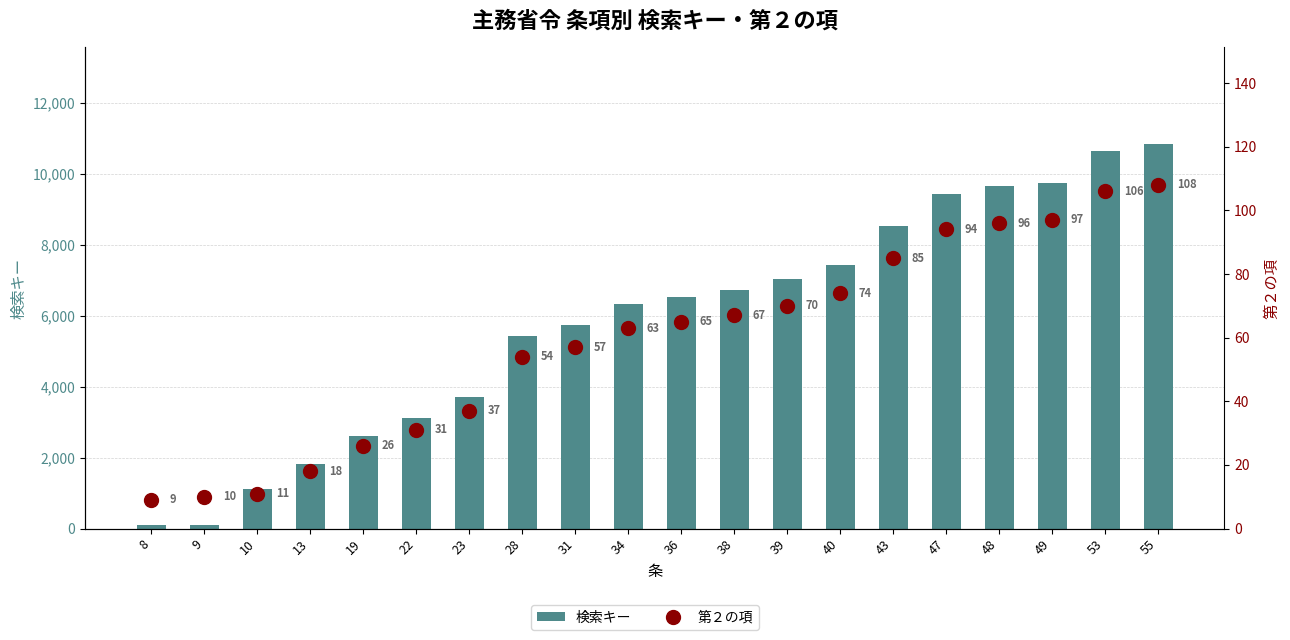

At which label is 第２の項 closest to 58?

31